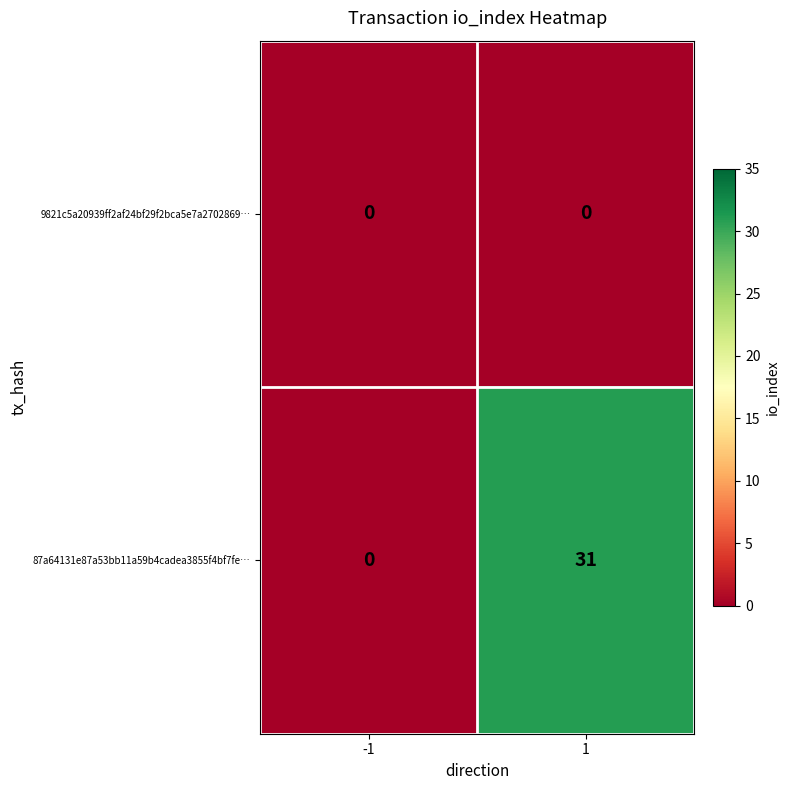

Is it true that 87a64131e87a53bb11a59b4cadea3855f4bf7fe… equals 31 at 1?

True